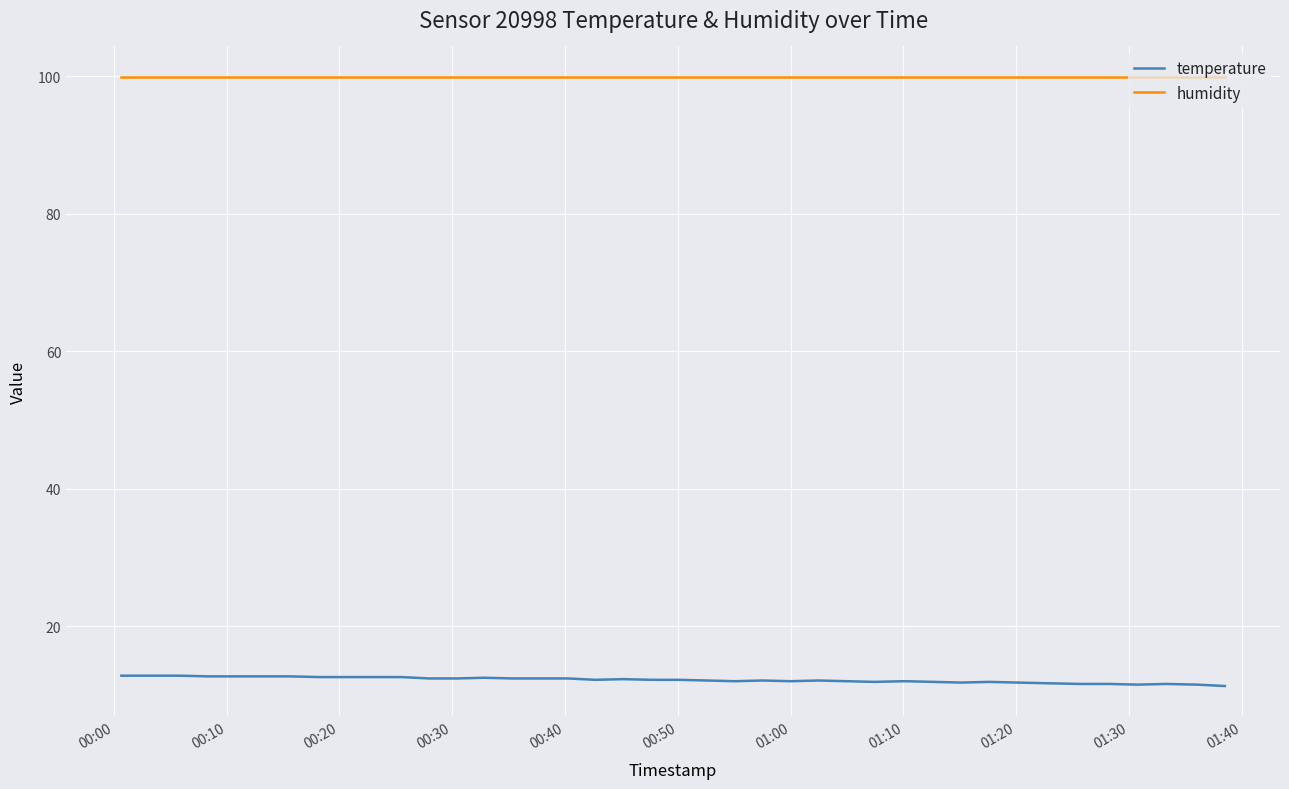

Which series has the largest total across all categories?

humidity